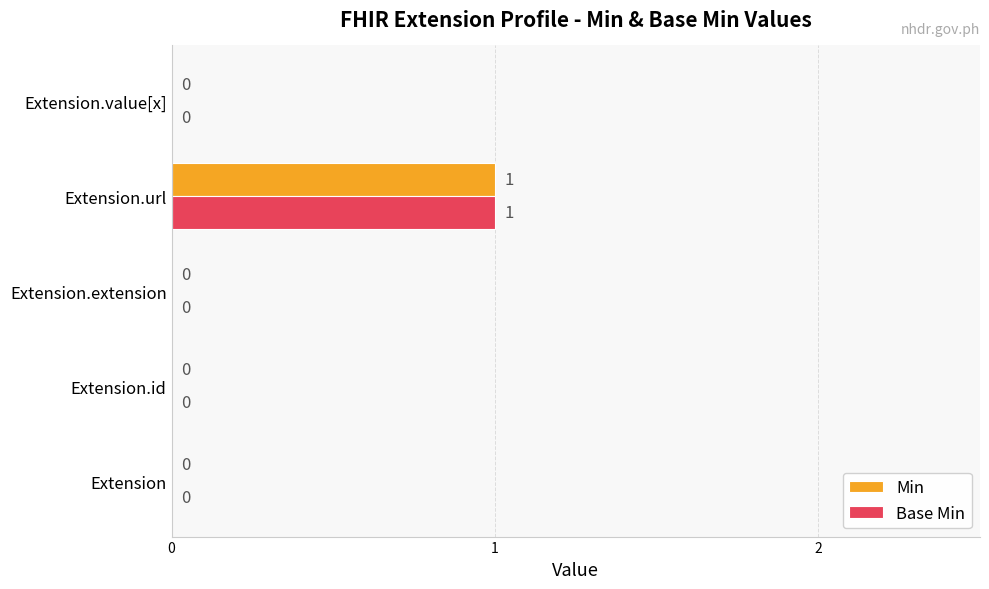

The Base Min series shows 1 at Extension.id. True or false?

False